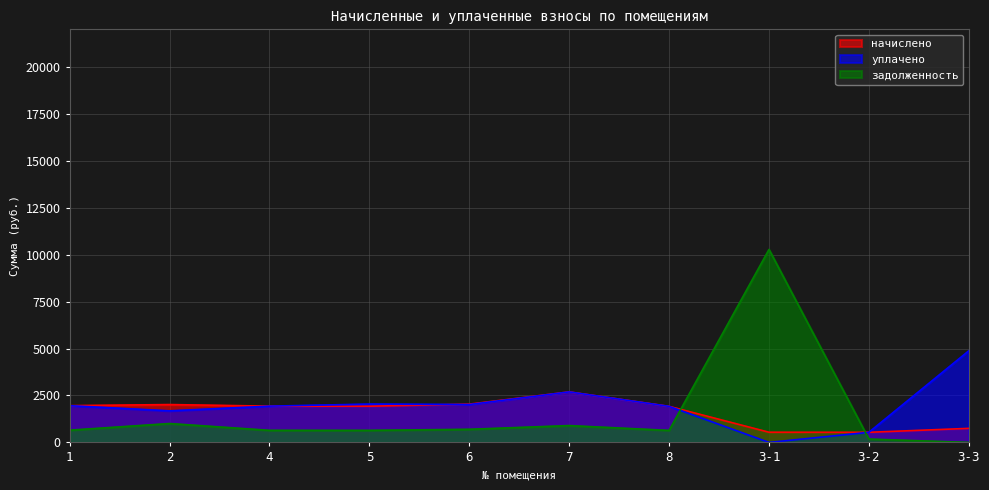

At which category is the sum across all series the highest?

3-1